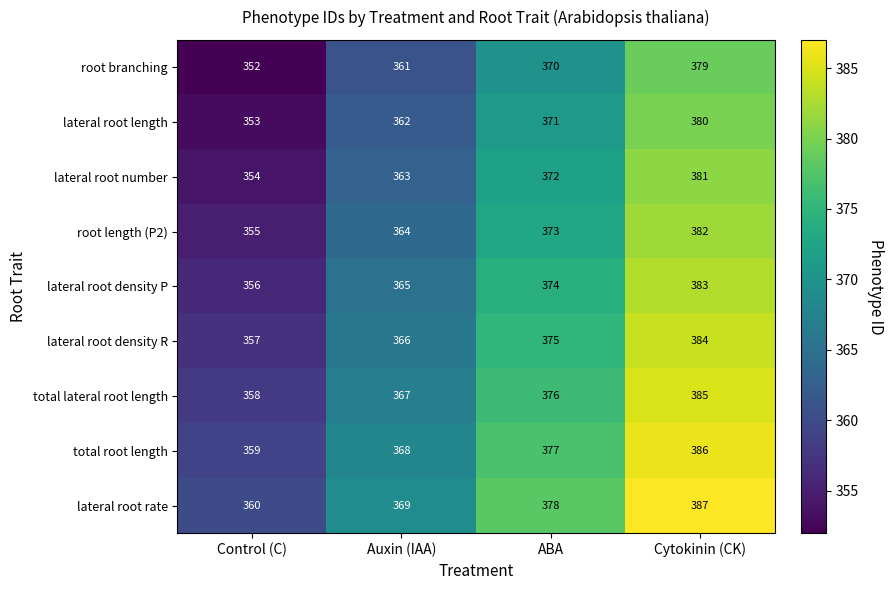

What is the total value across all series at Control (C)?

3204